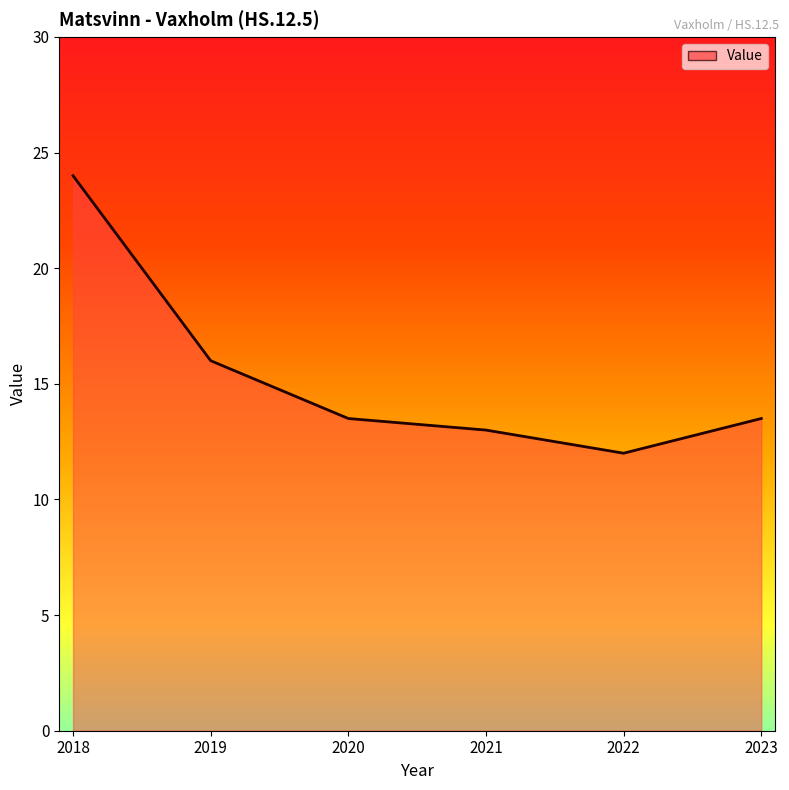

The value at 2020 is 19.4. True or false?

False